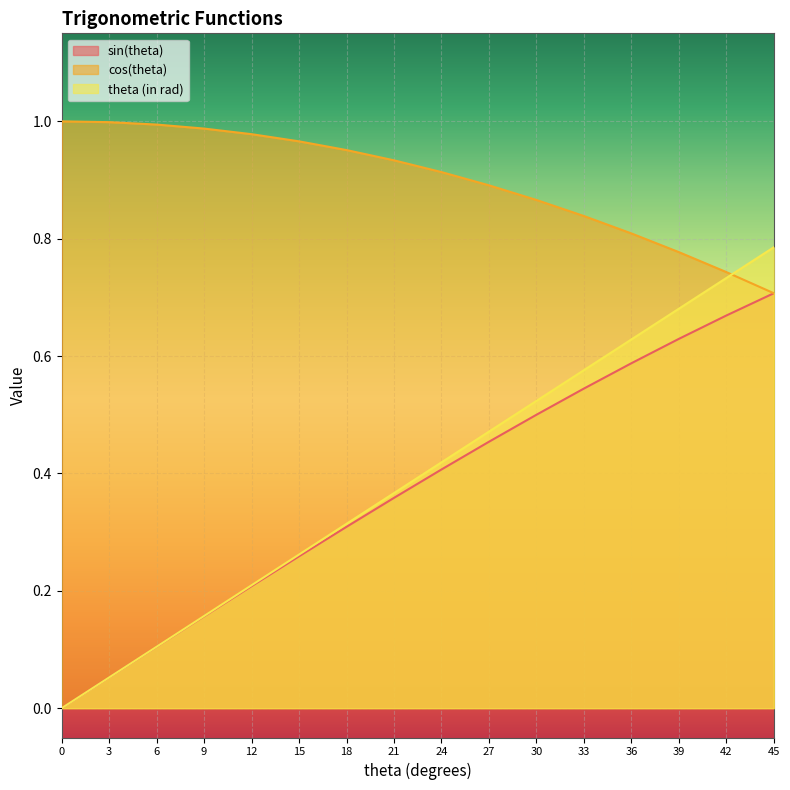

True or false: cos(theta) and sin(theta) cross at least once.

False